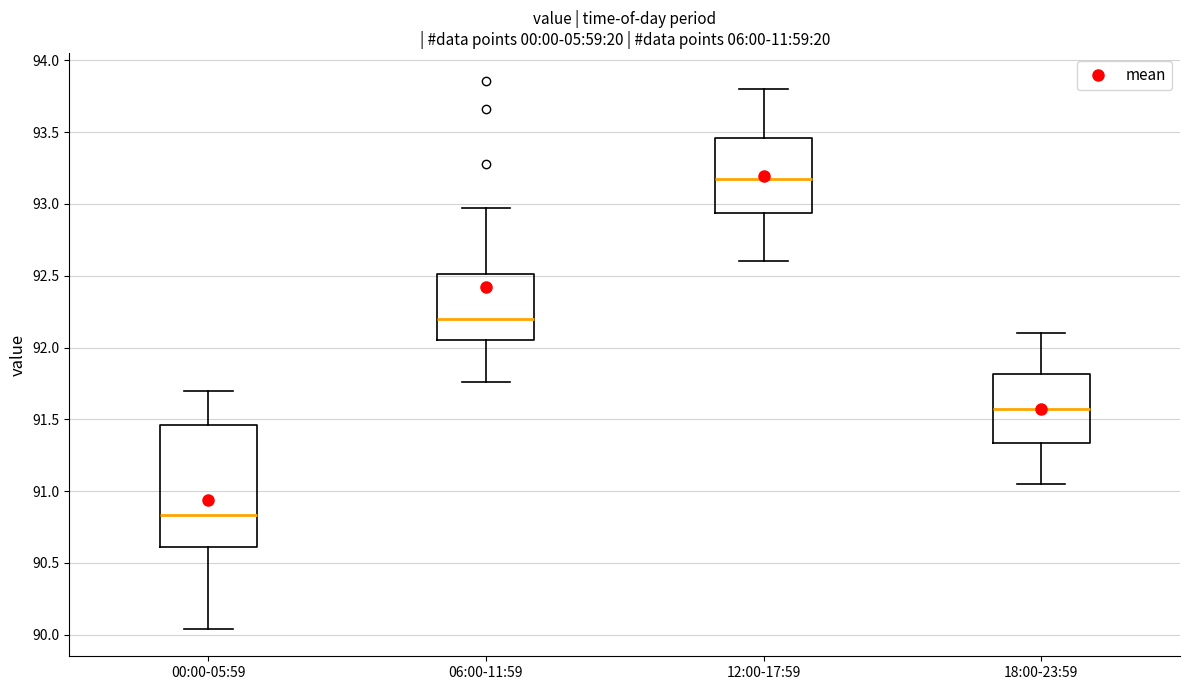

Which box has the highest median line?

12:00-17:59